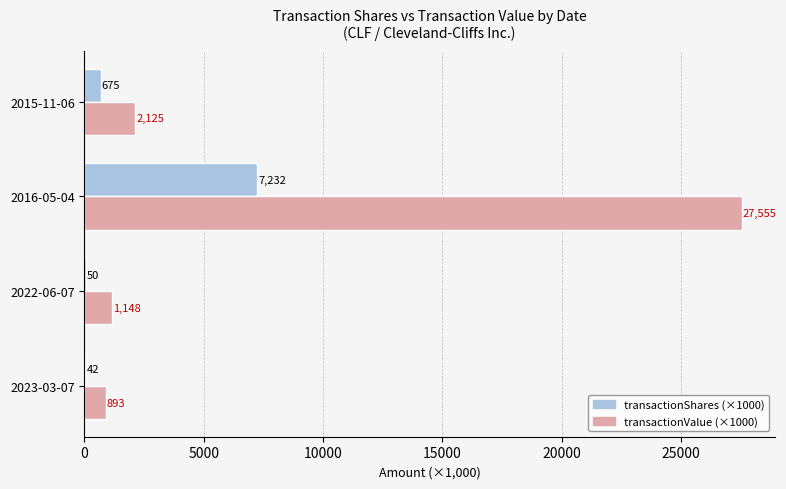

What is the total value across all series at 2016-05-04?

34787.0